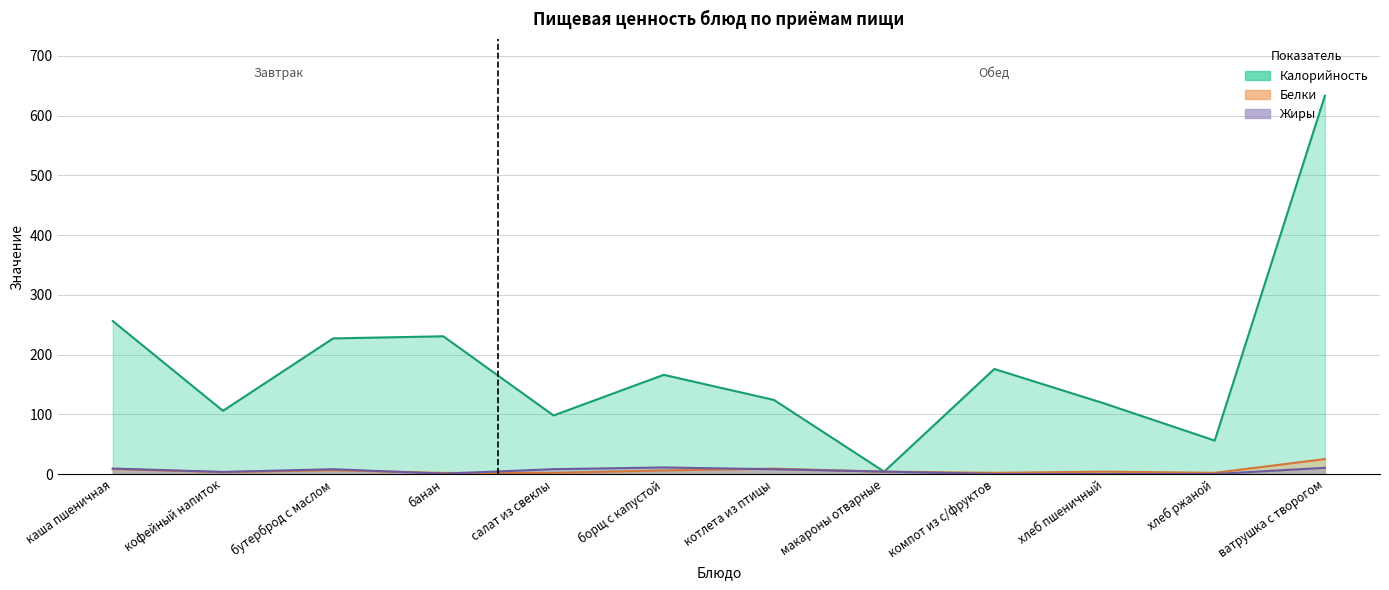

What is the highest value of the Белки series?

25.0